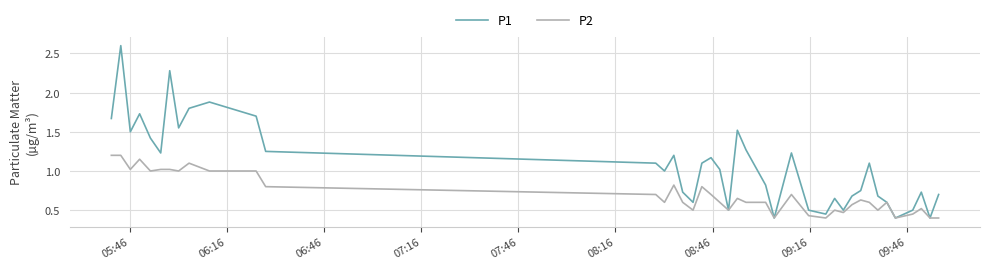

What are all the series names shown in the legend?

P1, P2